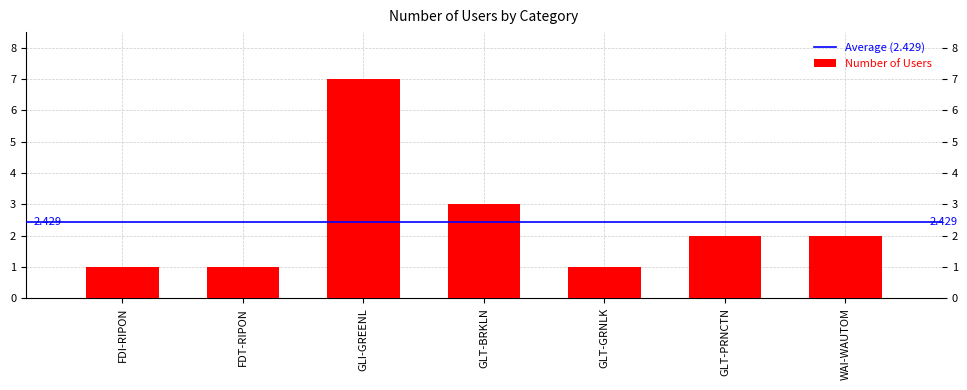

Which has a higher value, GLT-PRNCTN or FDT-RIPON?

GLT-PRNCTN